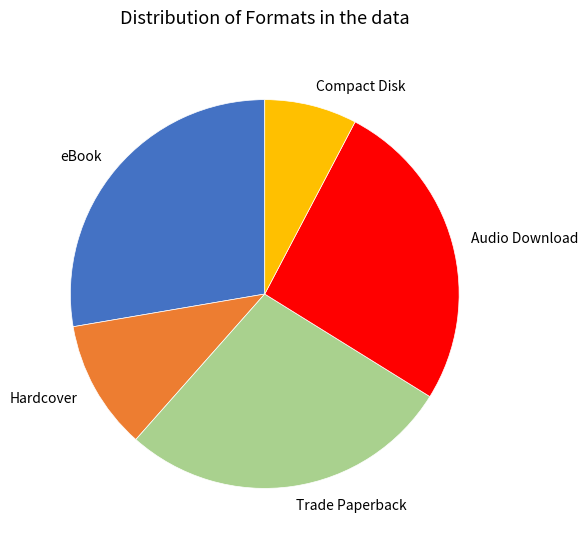

Approximately how many times larger is the value at eBook compared to Audio Download?

1.1